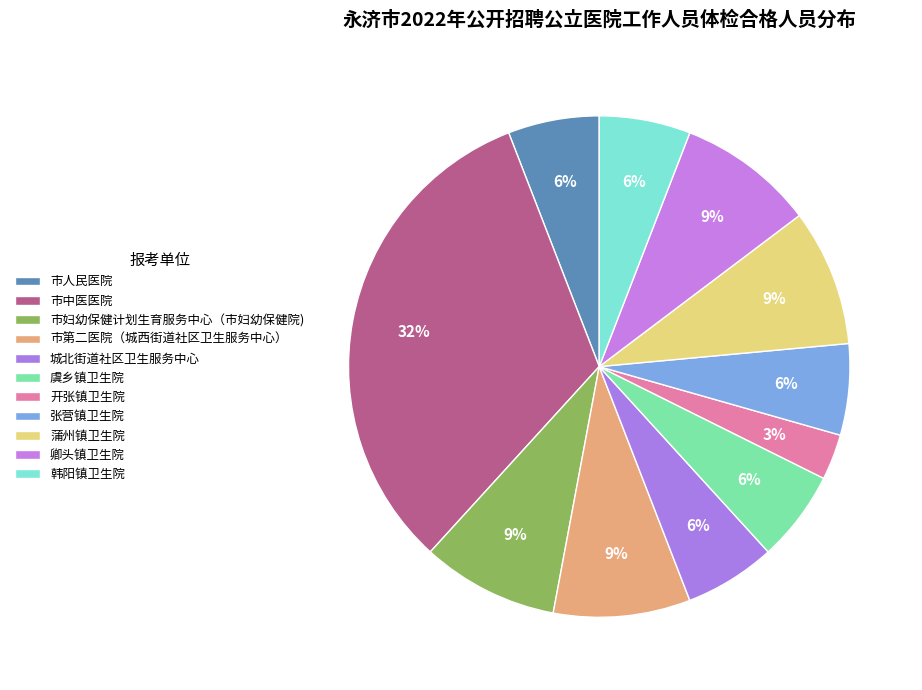

To the nearest percent, what percentage of the pie is 市妇幼保健计划生育服务中心（市妇幼保健院)?

9%